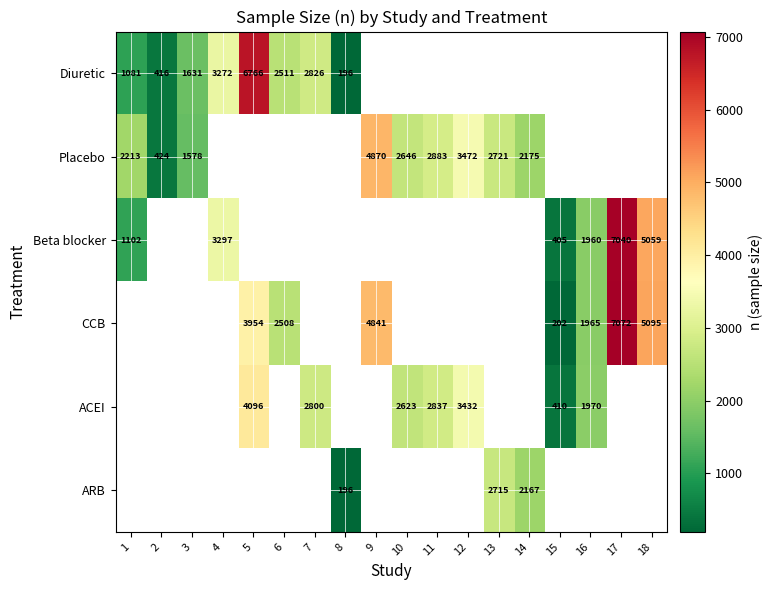

The value of CCB at 18 is 8261. True or false?

False